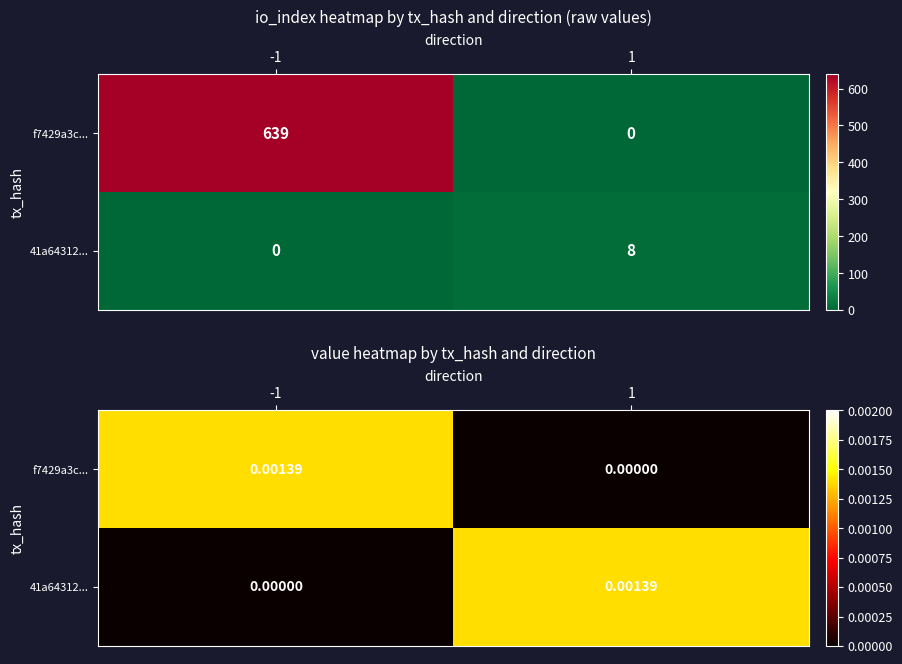

Is the value of f7429a3c... at -1 greater than the value of 41a64312... at 1?

No